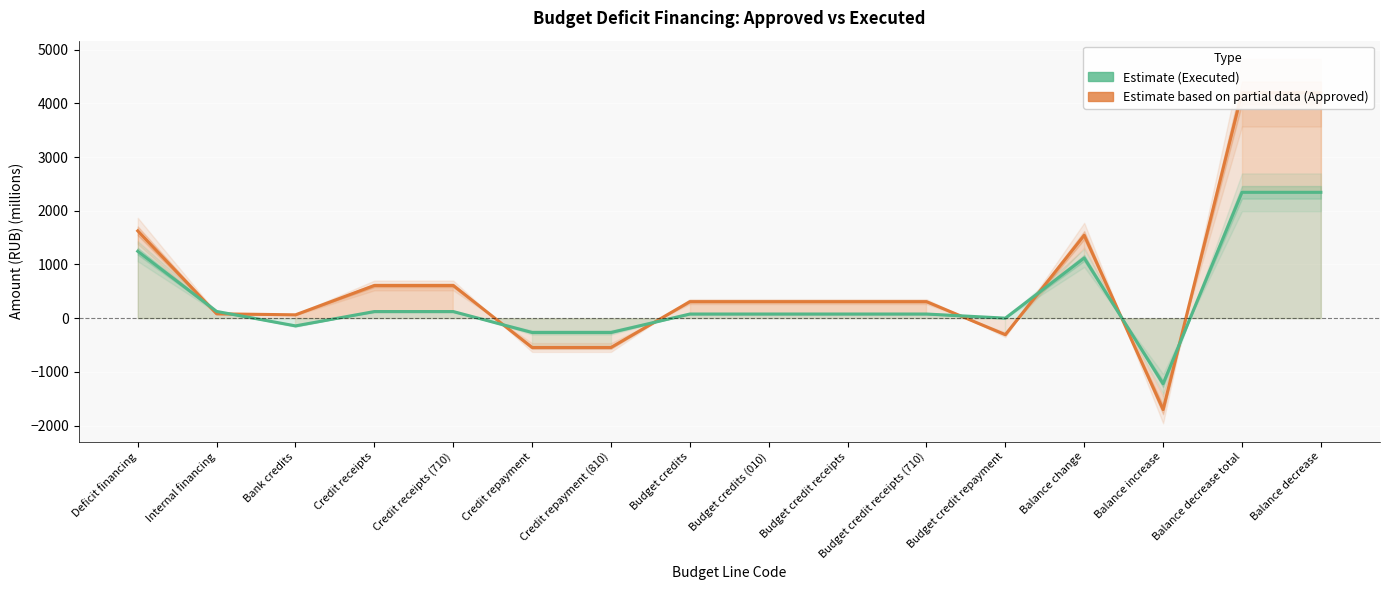

At which category does Estimate reach its first local peak?

Balance change